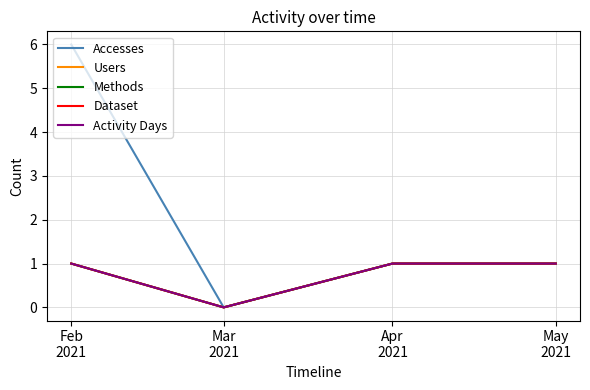

Which series has the largest total across all categories?

Accesses